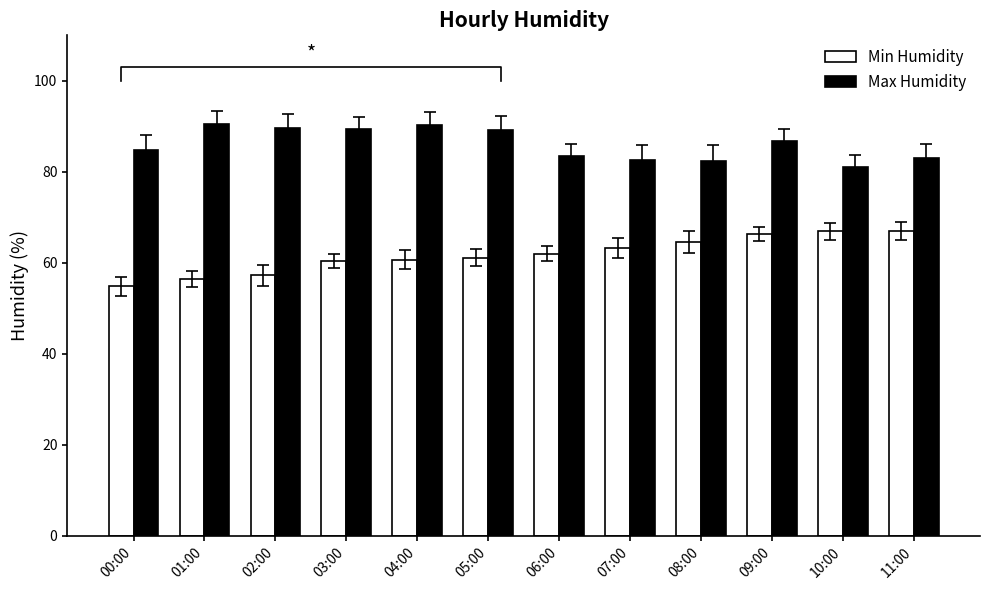

How many data points does each series have?

12